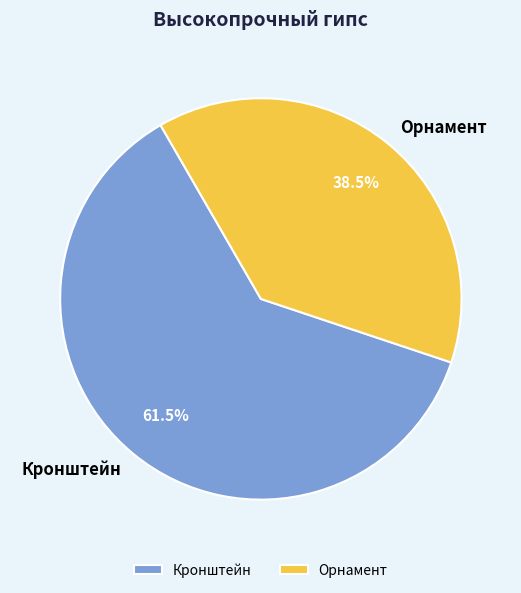

Between Кронштейн and Орнамент, which is larger?

Кронштейн